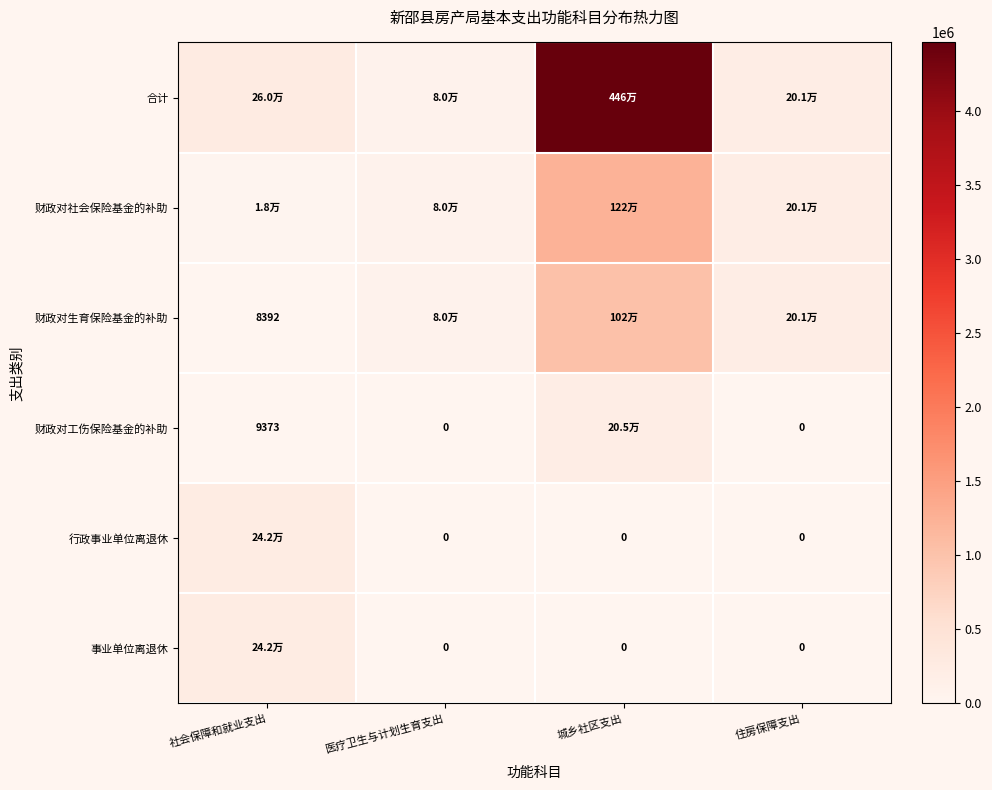

Between 社会保障和就业支出 and 医疗卫生与计划生育支出, which series saw the biggest shift?

行政事业单位离退休